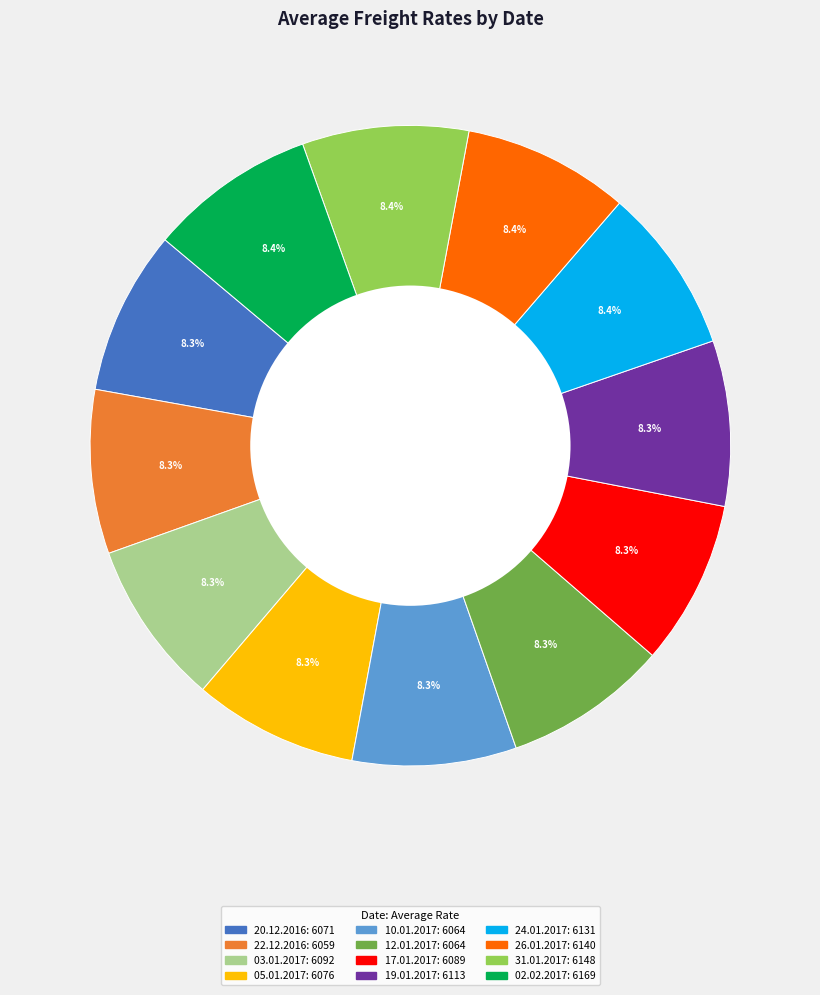

Count the number of slices in the pie.

12